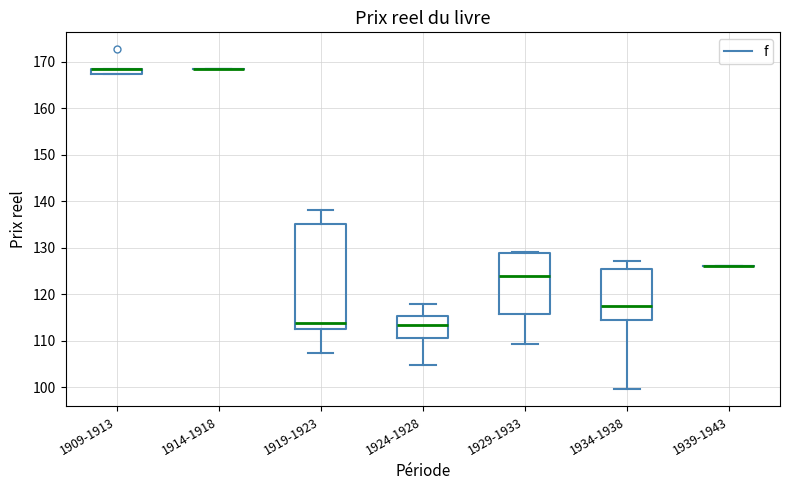

Where is the upper edge of the box for 1919-1923 on the y-axis? The values are not printed on the chart, so give them approximately, as read against the axis.

135